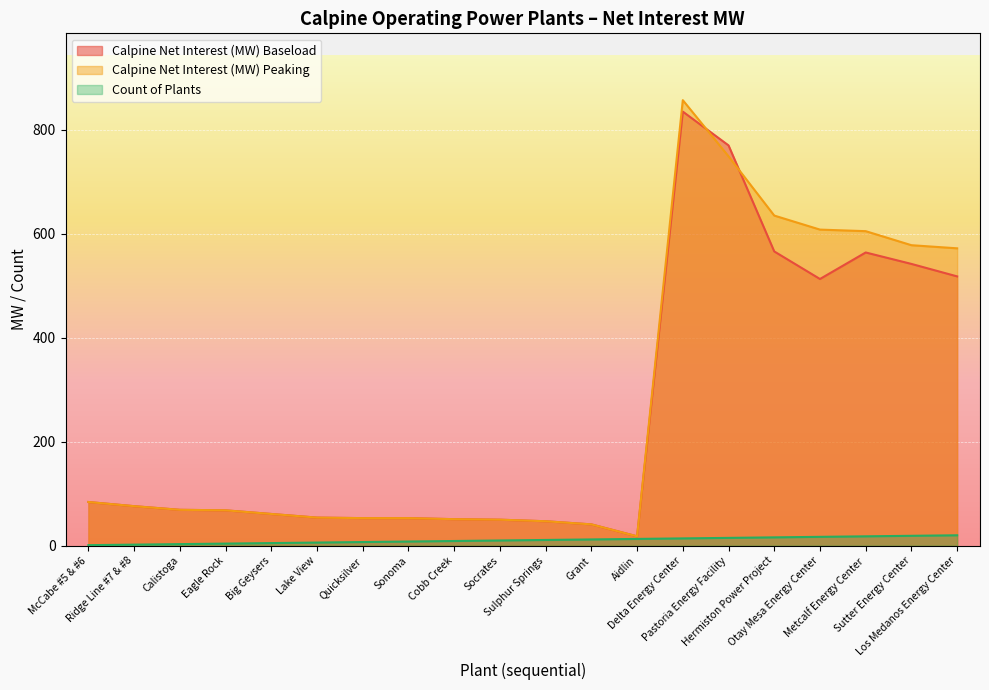

The Count of Plants series shows 1 at McCabe #5 & #6. True or false?

True